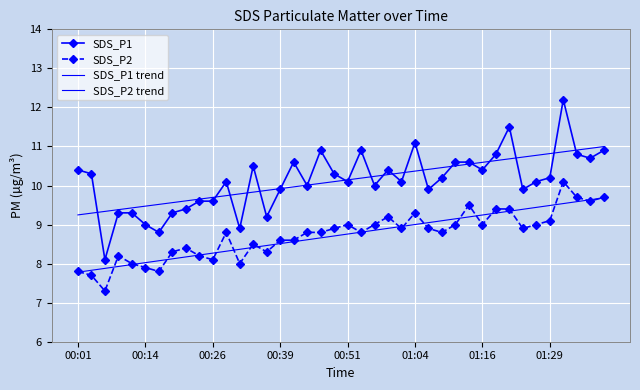

Reading left to right, transcribe all the data shown in this chart.

SDS_P1: 10.4	10.3	8.1	9.3	9.3	9.0	8.8	9.3	9.4	9.6	9.6	10.1	8.9	10.5	9.2	9.9	10.6	10.0	10.9	10.3	10.1	10.9	10.0	10.4	10.1	11.1	9.9	10.2	10.6	10.6	10.4	10.8	11.5	9.9	10.1	10.2	12.2	10.8	10.7	10.9
SDS_P2: 7.8	7.7	7.3	8.2	8.0	7.9	7.8	8.3	8.4	8.2	8.1	8.8	8.0	8.5	8.3	8.6	8.6	8.8	8.8	8.9	9.0	8.8	9.0	9.2	8.9	9.3	8.9	8.8	9.0	9.5	9.0	9.4	9.4	8.9	9.0	9.1	10.1	9.7	9.6	9.7
SDS_P1 trend: 9.2	9.3	9.3	9.4	9.4	9.5	9.5	9.6	9.6	9.7	9.7	9.7	9.8	9.8	9.9	9.9	10.0	10.0	10.1	10.1	10.1	10.2	10.2	10.3	10.3	10.4	10.4	10.5	10.5	10.5	10.6	10.6	10.7	10.7	10.8	10.8	10.9	10.9	11.0	11.0
SDS_P2 trend: 7.8	7.8	7.9	7.9	8.0	8.0	8.1	8.1	8.2	8.2	8.3	8.3	8.4	8.4	8.5	8.5	8.6	8.6	8.7	8.7	8.8	8.8	8.9	8.9	9.0	9.0	9.0	9.1	9.1	9.2	9.2	9.3	9.3	9.4	9.4	9.5	9.5	9.6	9.6	9.7